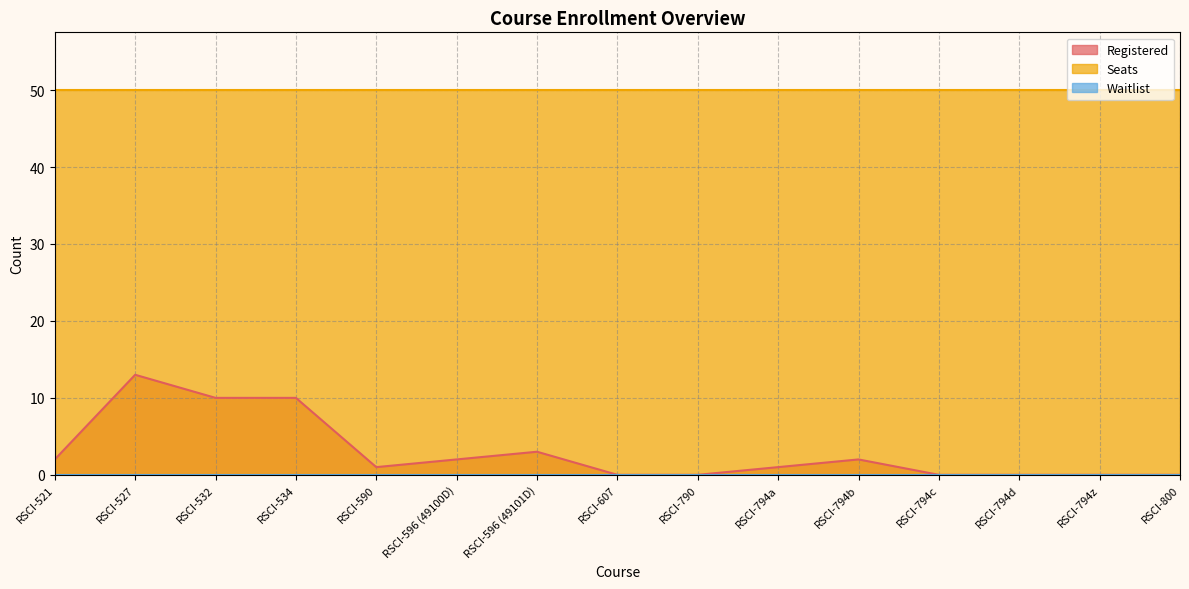

Between RSCI-794c and RSCI-794d, which is larger?

RSCI-794c